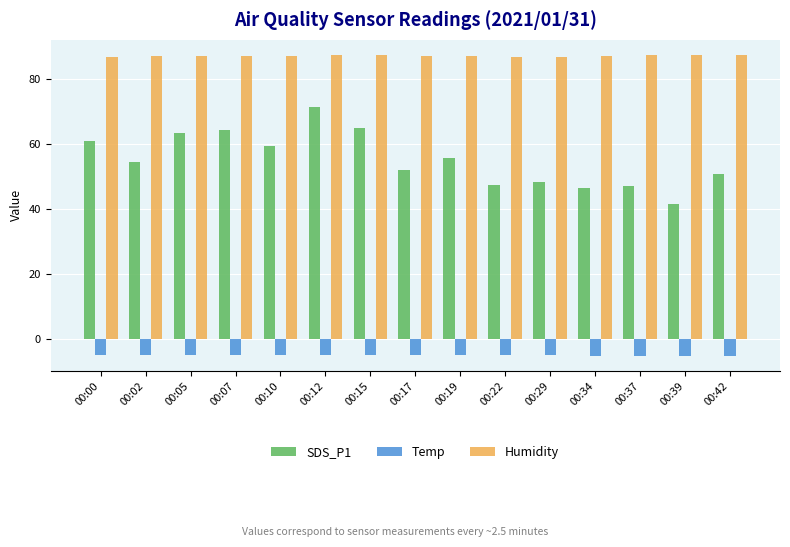

What is the lowest value of the Humidity series?

86.8